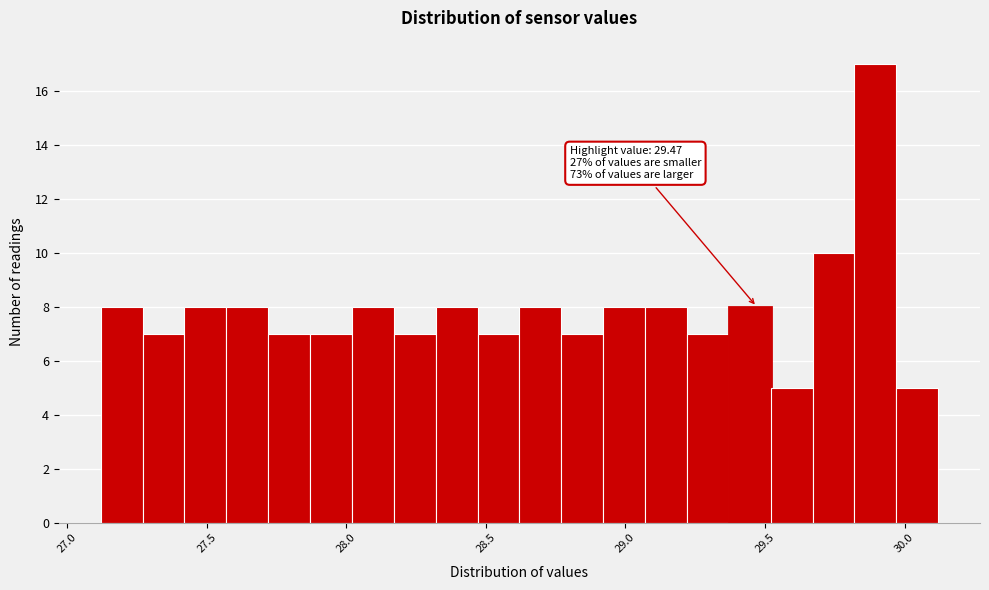

Around what value on the x-axis is the tallest bar? Give the approximate position of its centre, as read against the axis.

29.90